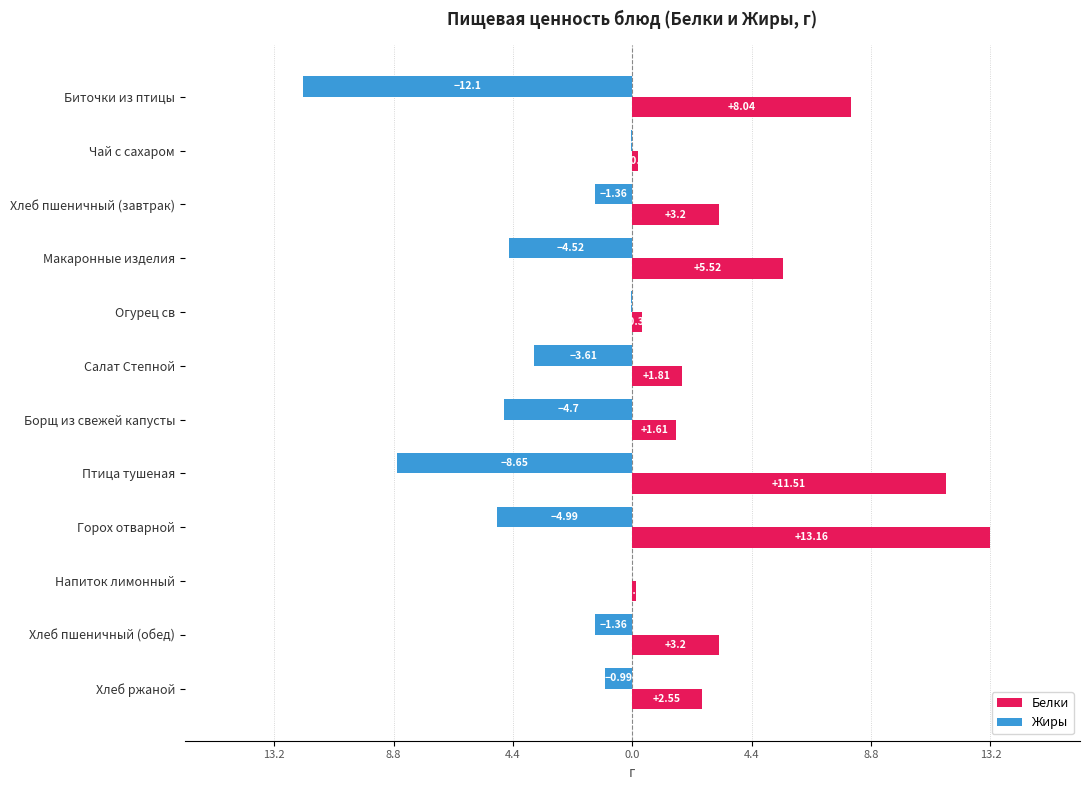

What are all the series names shown in the legend?

Белки, Жиры